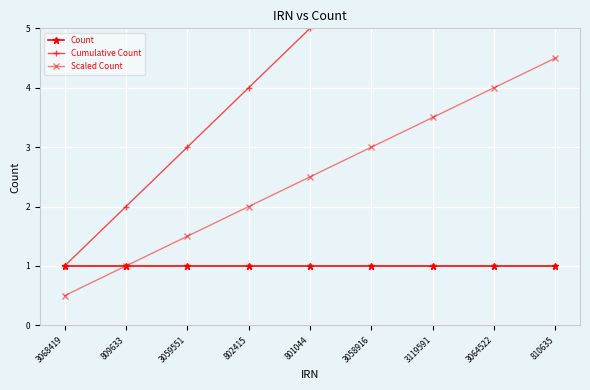

True or false: Scaled Count and Cumulative Count intersect in this chart.

False